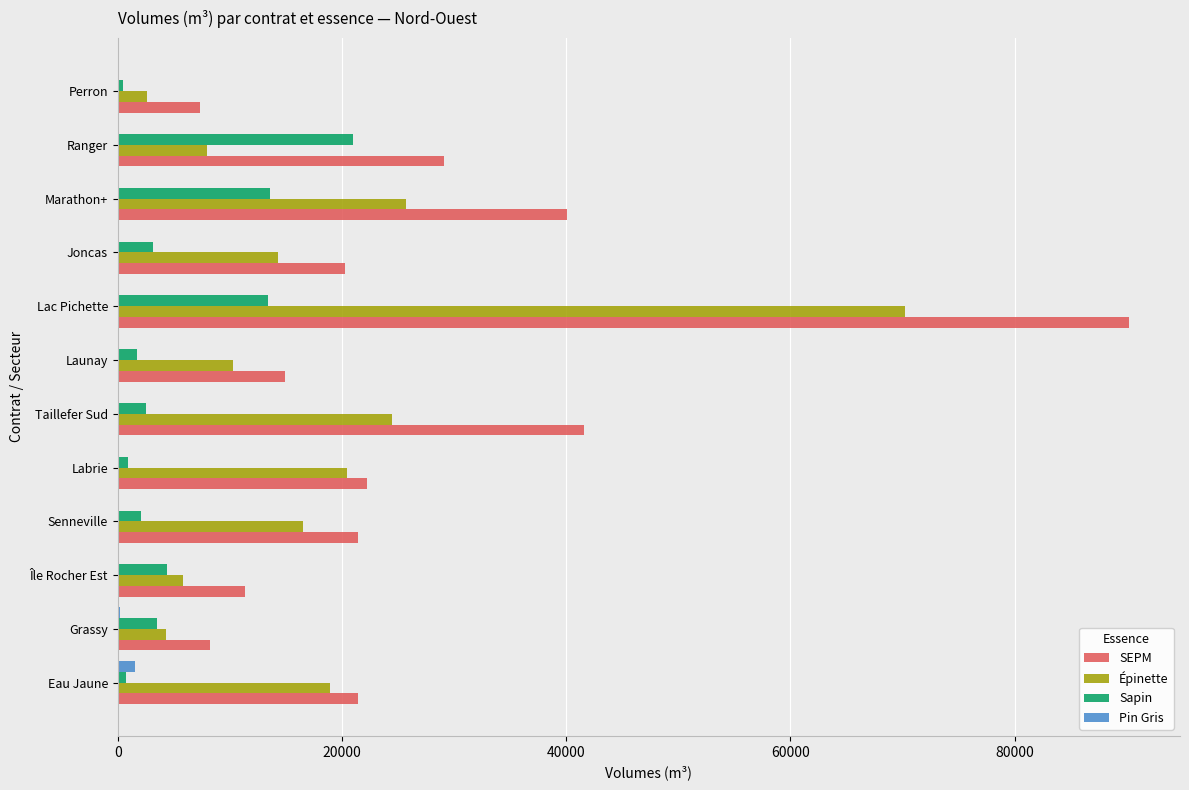

Between Marathon+ and Perron, which series saw the biggest shift?

SEPM